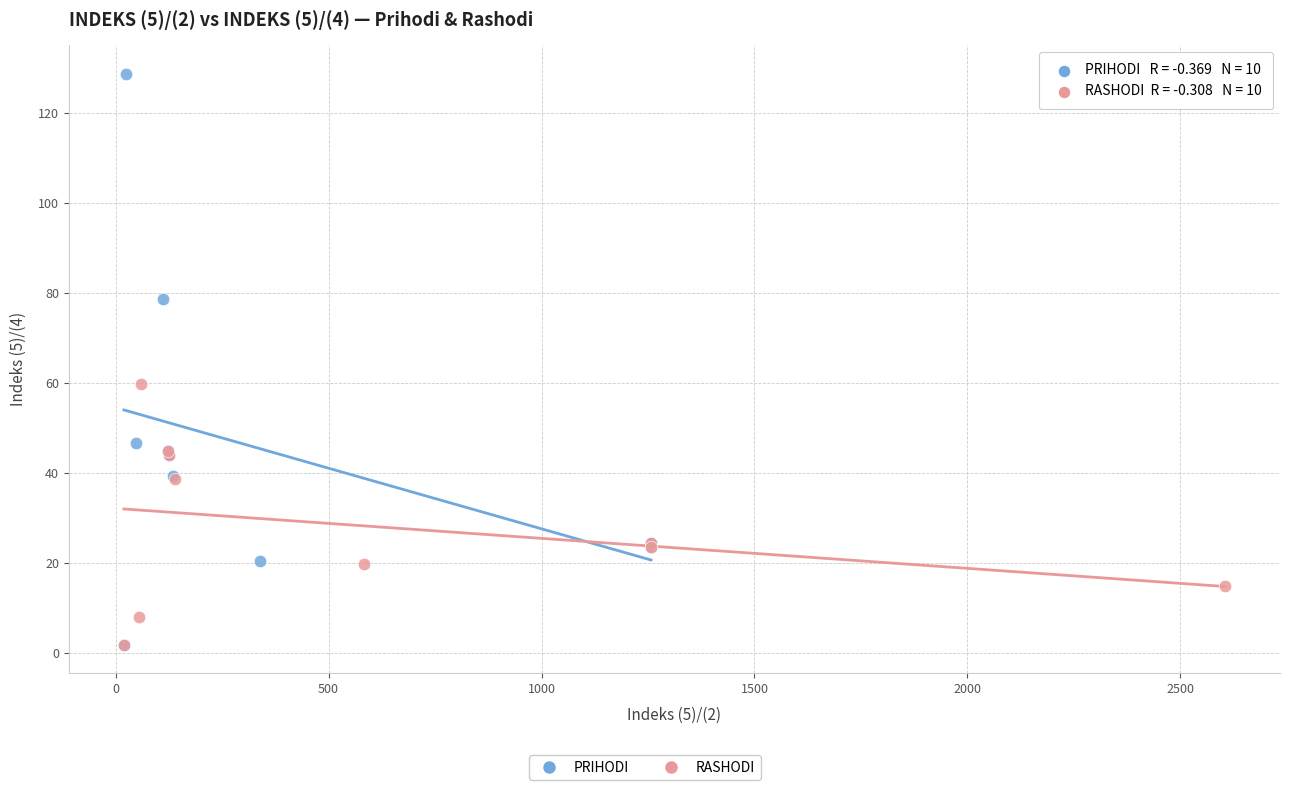

Which series reaches the maximum Y coordinate?

PRIHODI